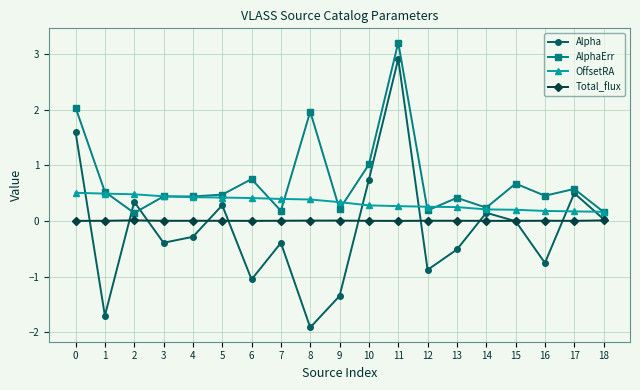

At how many categories does at least one series exceed 0?

19